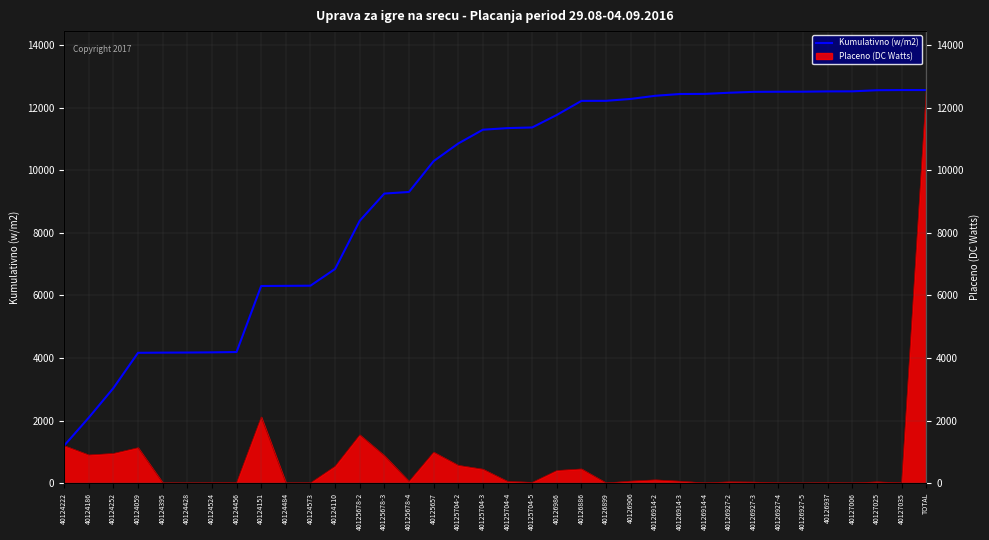

What is the value of the 27th point from the left?

12446.9